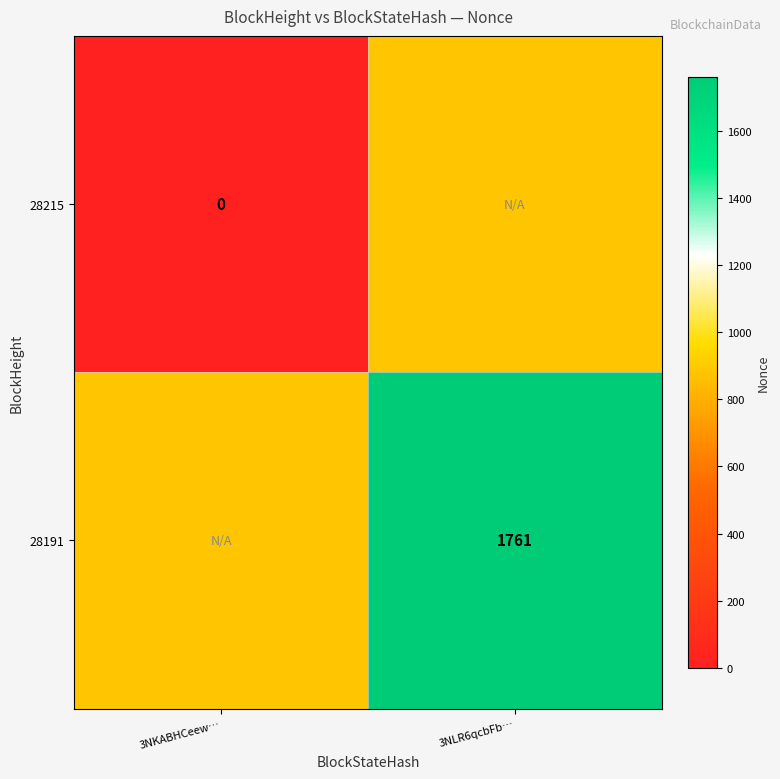

The 28191 series shows 2309.3 at 3NLR6qcbFb…. True or false?

False